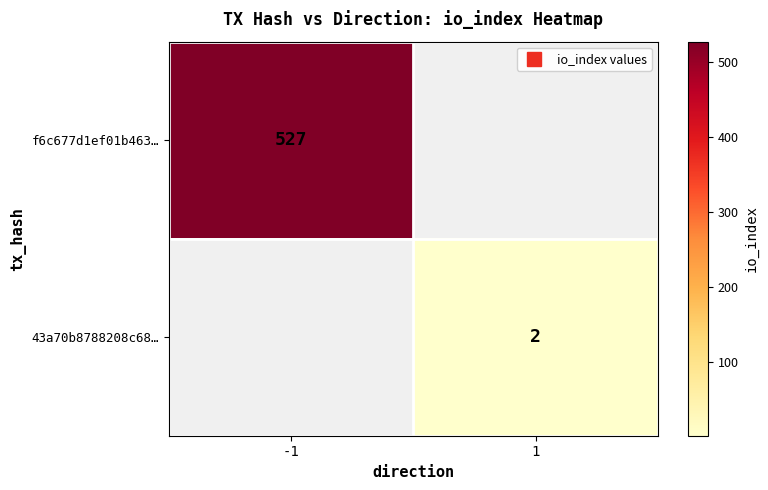

True or false: f6c677d1ef01b463… has a value of 527.0 at -1.

True